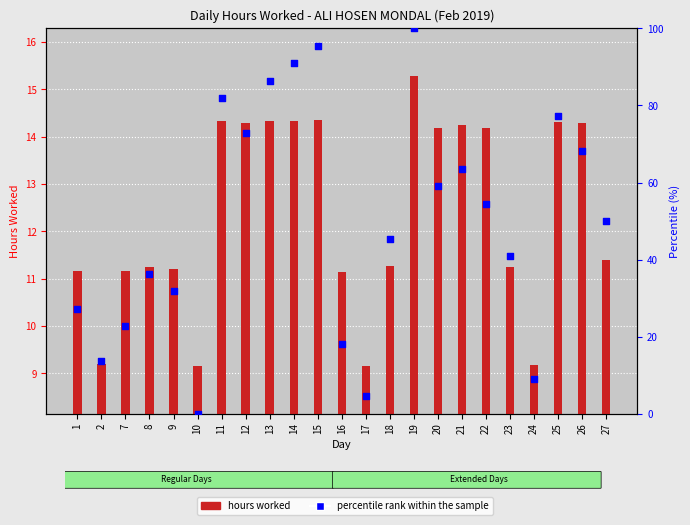

Which series has the largest Y range (max minus min)?

percentile rank within the sample